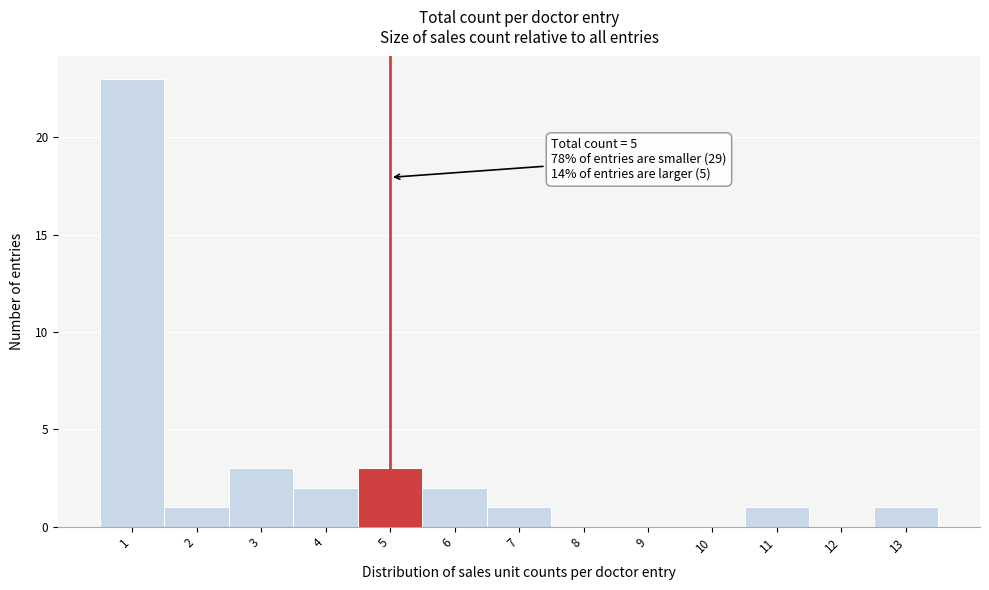

Which range on the x-axis has the tallest bar?

0.5 to 1.5